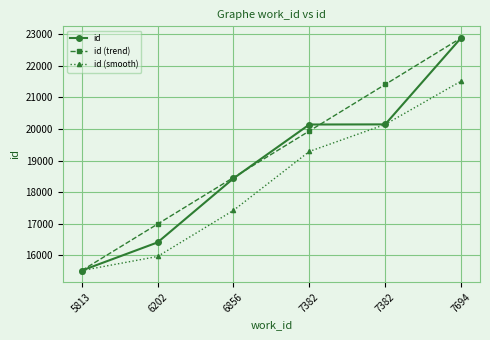

Count the number of categories in the chart.

6